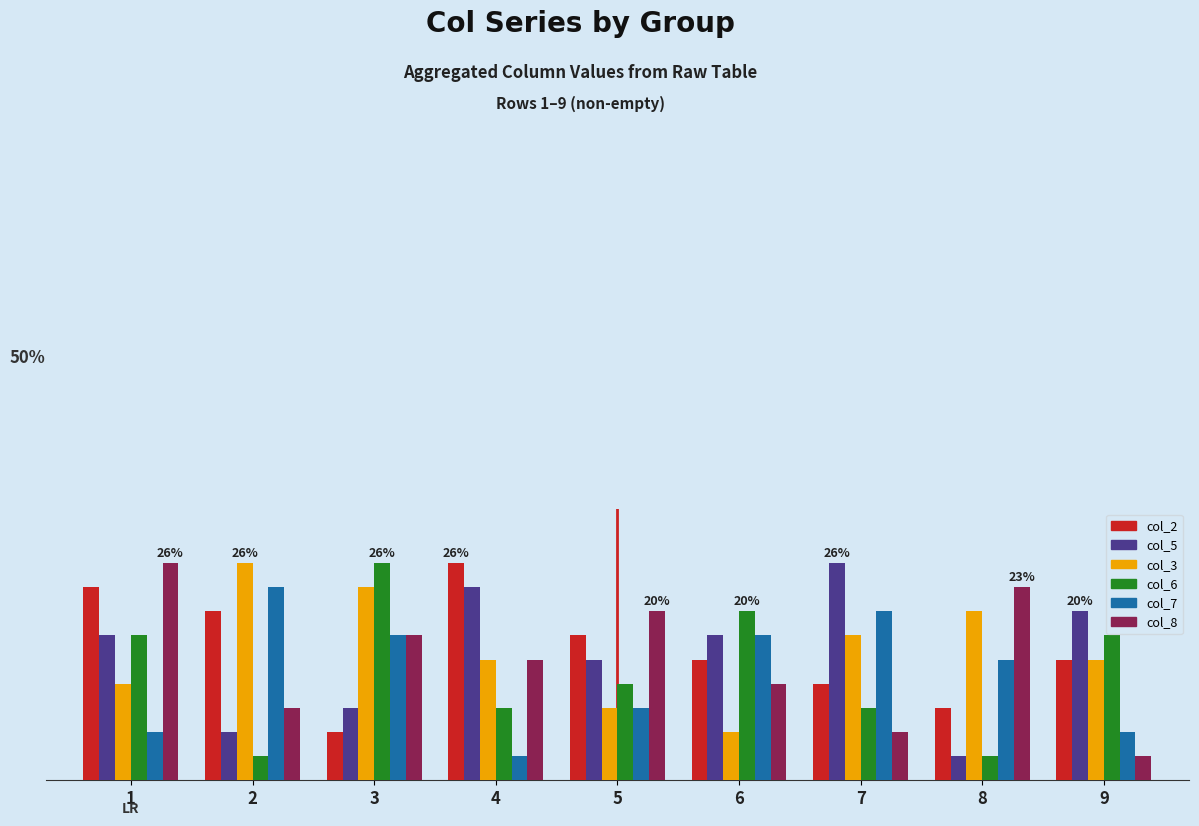

What are all the series names shown in the legend?

col_2, col_5, col_3, col_6, col_7, col_8